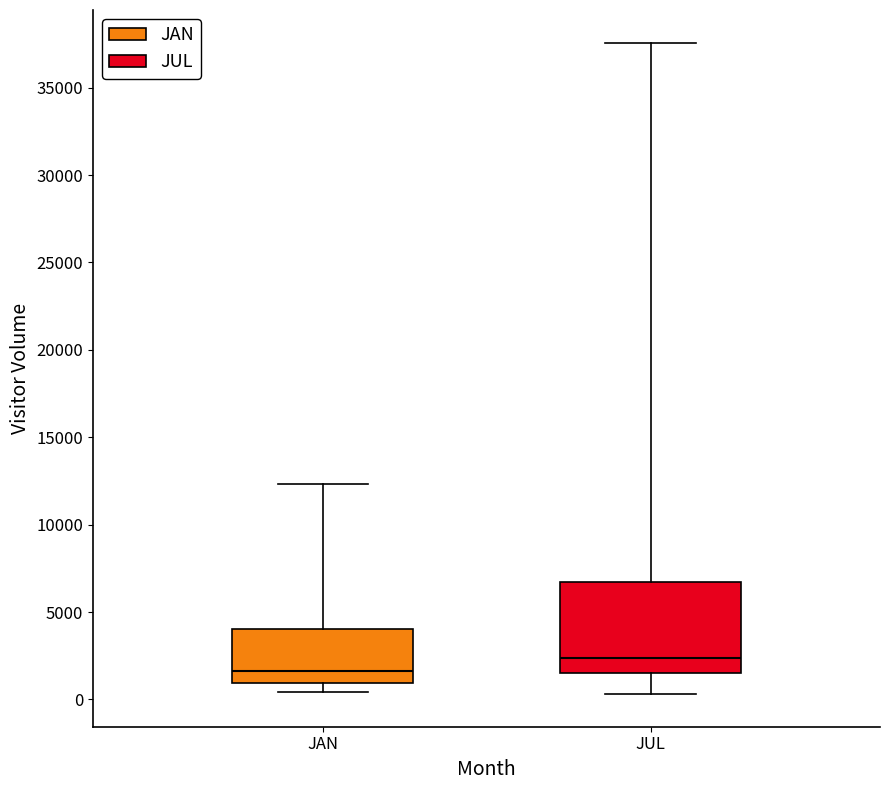

Reading left to right, read every box against the y-axis: the position of its median line, the range the box covers, and the ends of its whiskers. The values are not printed on the chart, so give them approximately, as read against the axis.

JAN: median 1500, box 1000 to 4000, whiskers 500 to 12500
JUL: median 2500, box 1500 to 6500, whiskers 500 to 37500